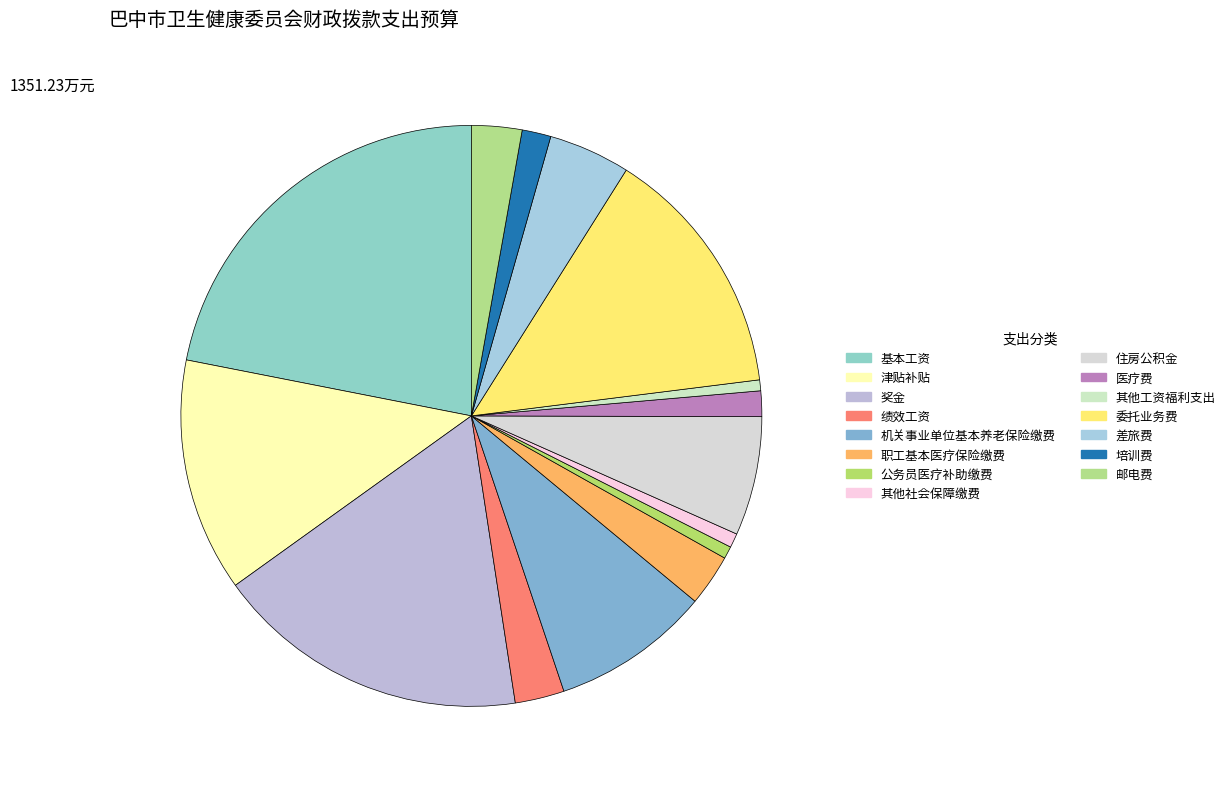

What percentage is the 绩效工资 slice, to the nearest percent?

3%